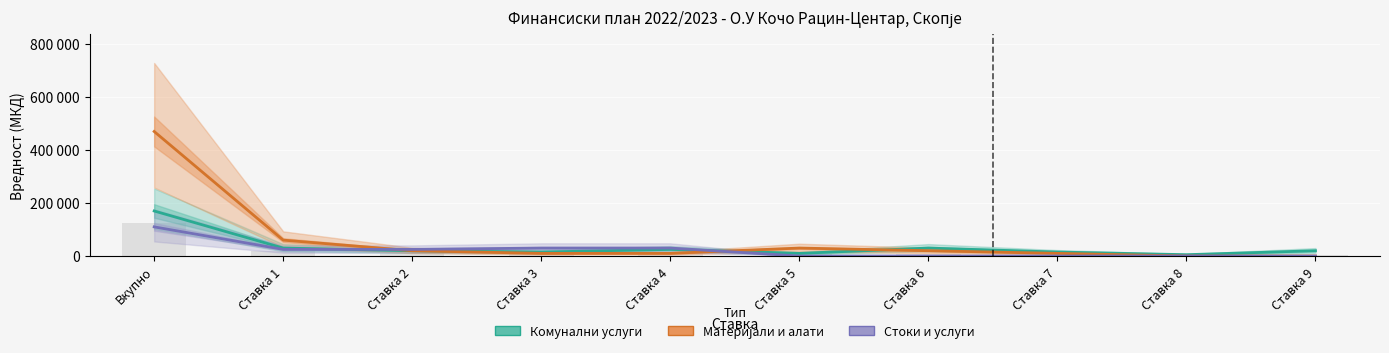

What is the difference between the maximum and minimum values in the Комунални услуги (план) series?

165000